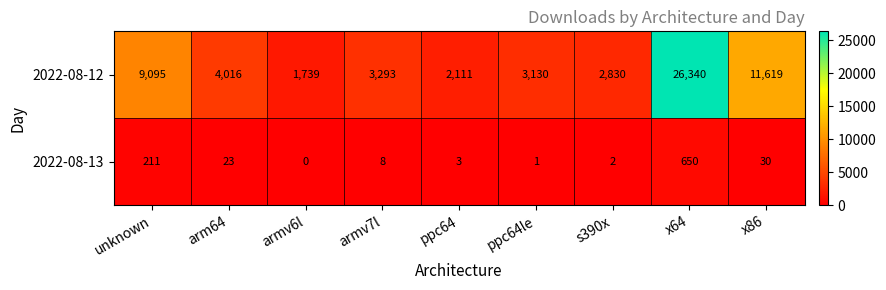

Which series changed the most between armv6l and x86?

2022-08-12